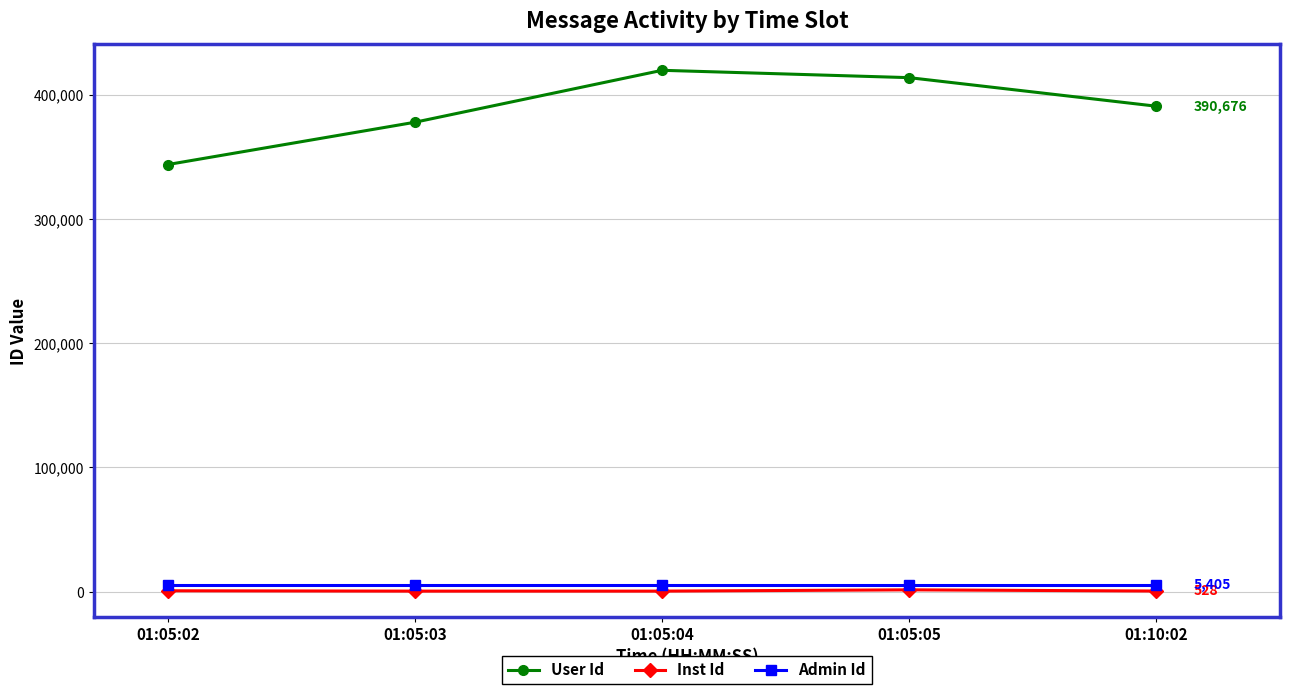

Which series has the largest range (max minus min)?

User Id